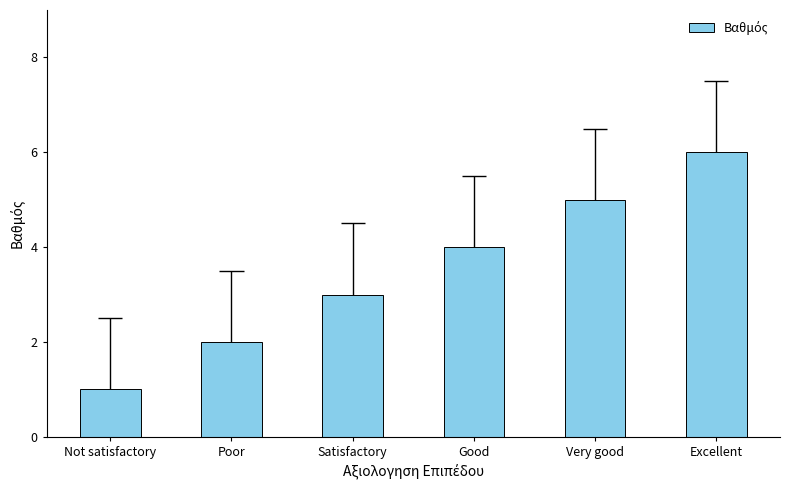

At which category does the chart reach its minimum across all series?

Not satisfactory